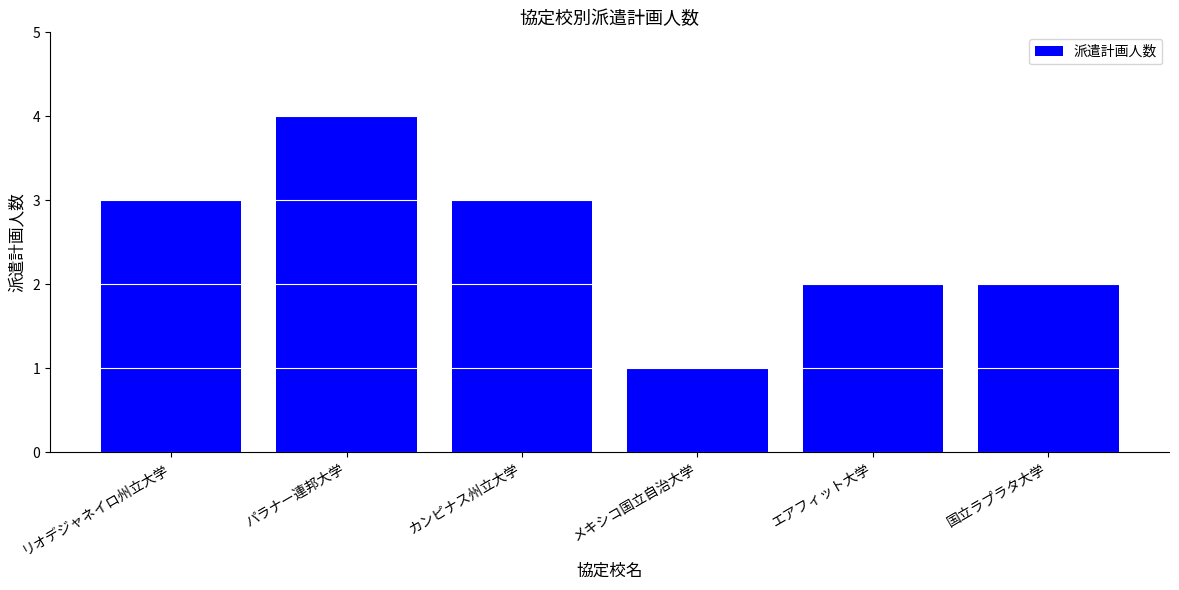

The value at 国立ラプラタ大学 is 1. True or false?

False